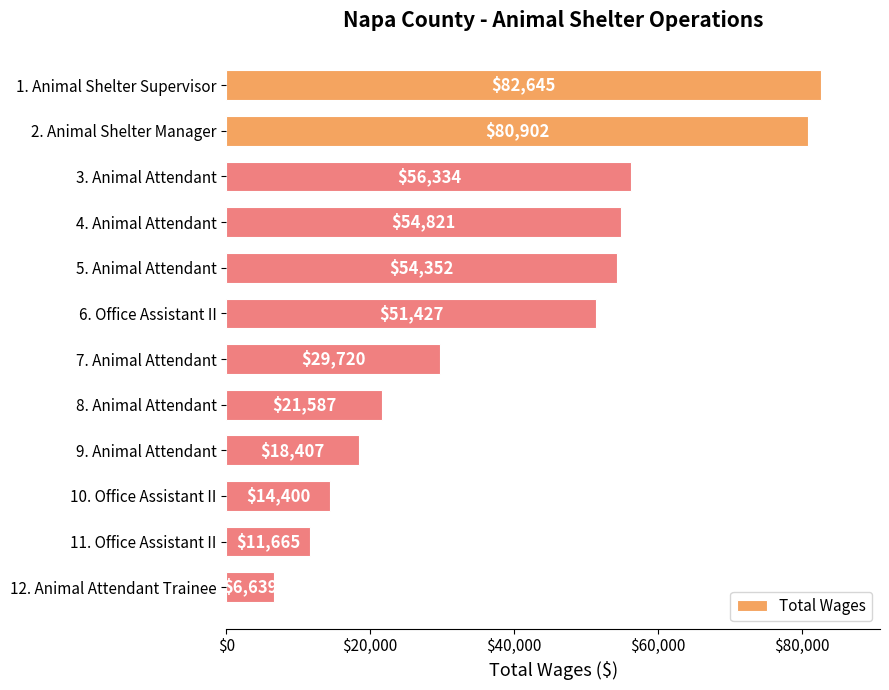

Rank the categories by value from highest to lowest.

1. Animal Shelter Supervisor, 2. Animal Shelter Manager, 3. Animal Attendant, 4. Animal Attendant, 5. Animal Attendant, 6. Office Assistant II, 7. Animal Attendant, 8. Animal Attendant, 9. Animal Attendant, 10. Office Assistant II, 11. Office Assistant II, 12. Animal Attendant Trainee